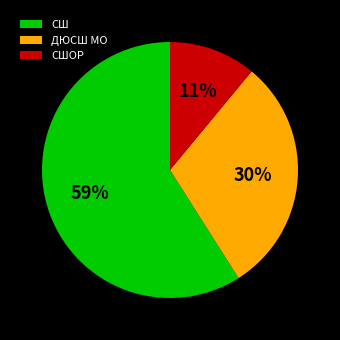

Which category has the biggest portion of the pie?

СШ